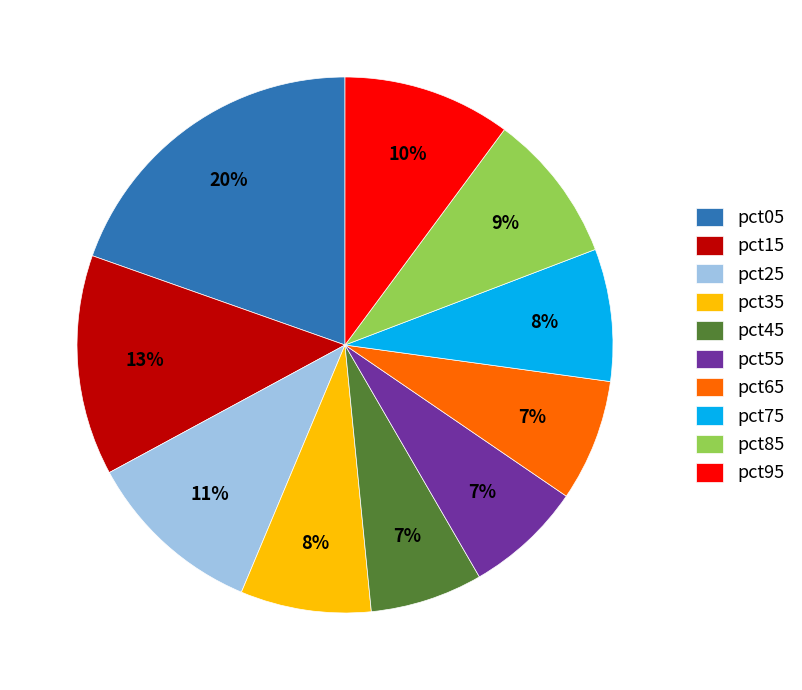

Does any single category account for the majority?

No